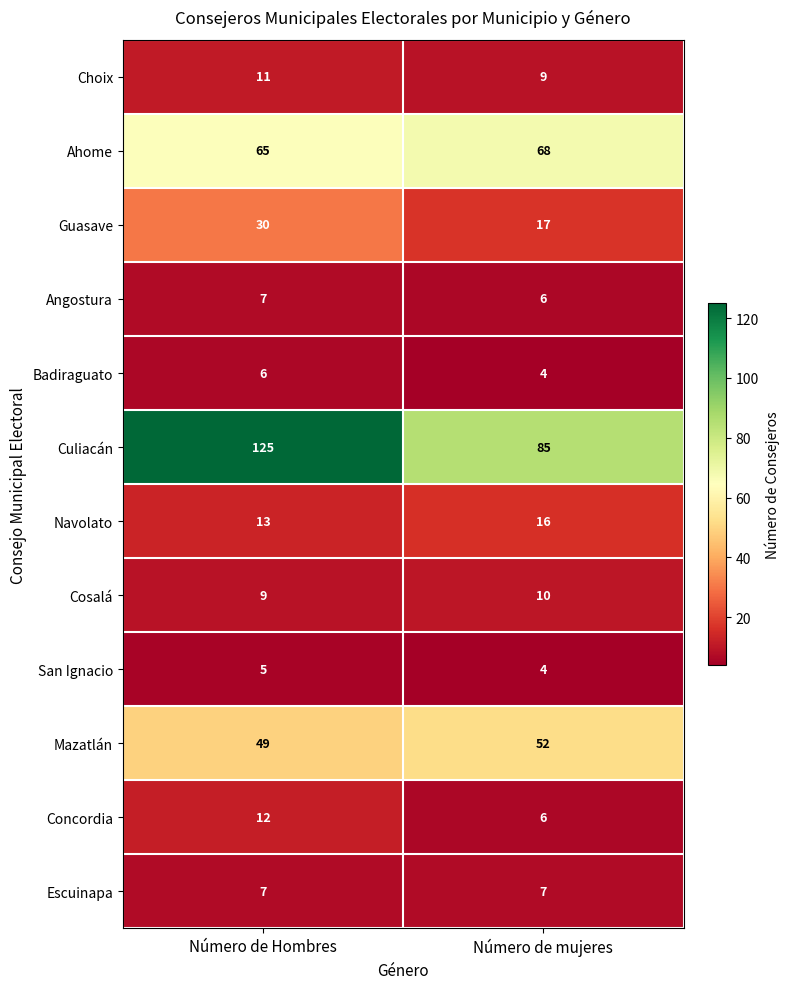

Rank the categories by Badiraguato value from lowest to highest.

Número de mujeres, Número de Hombres